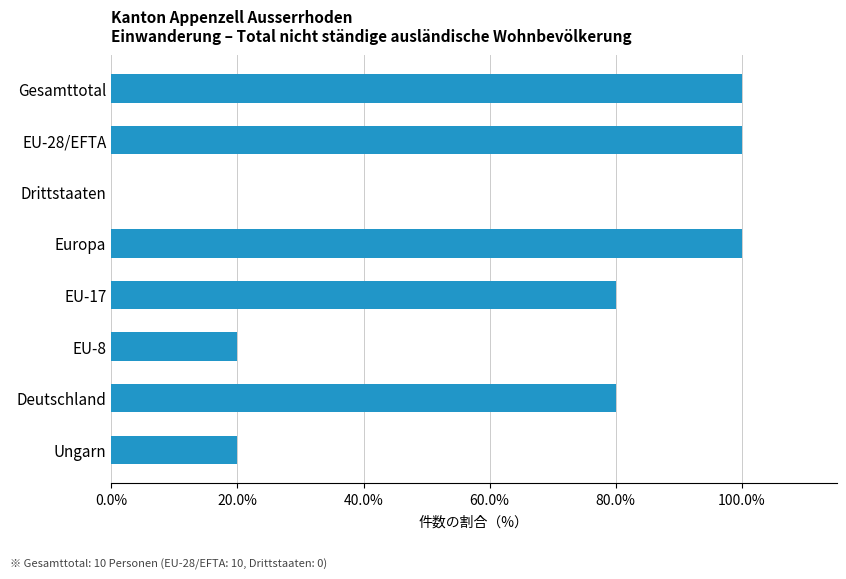

Are the bars horizontal?

Yes